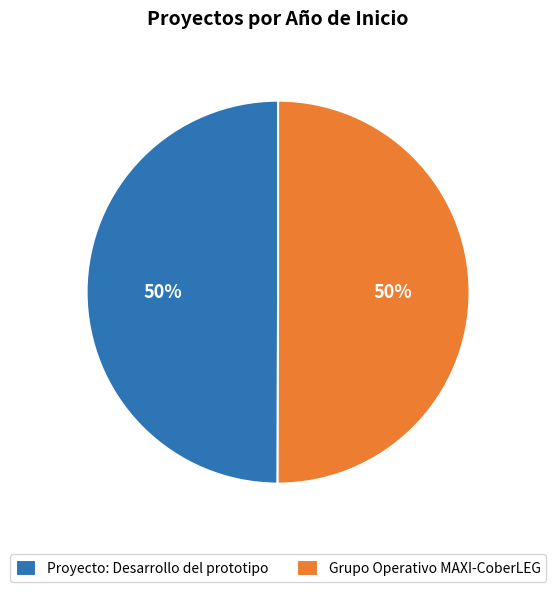

To the nearest percent, what is the average slice percentage?

50%